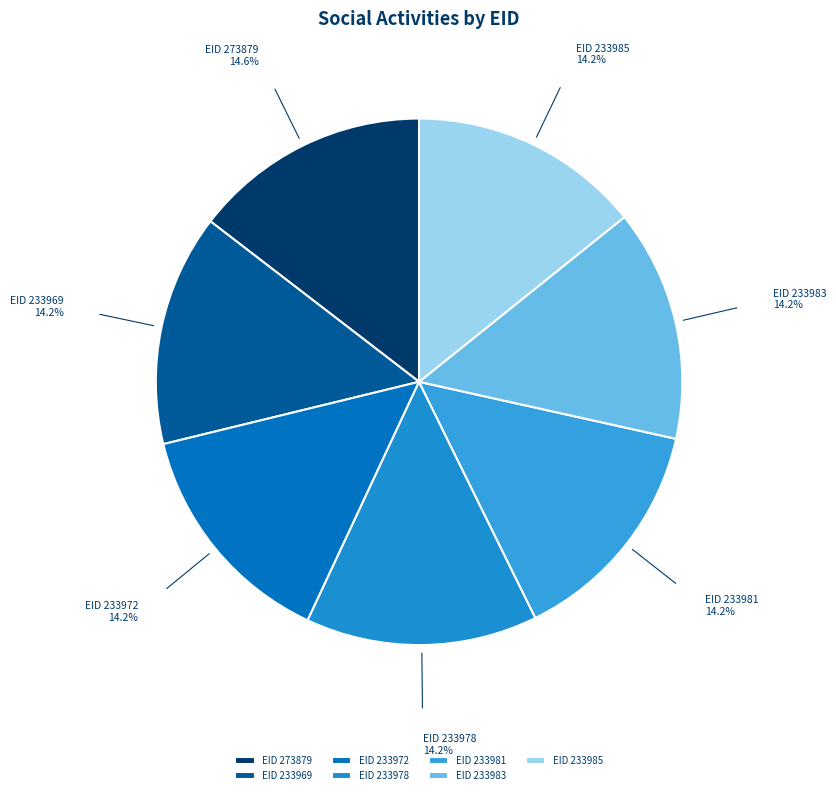

How many segments does this pie chart have?

7